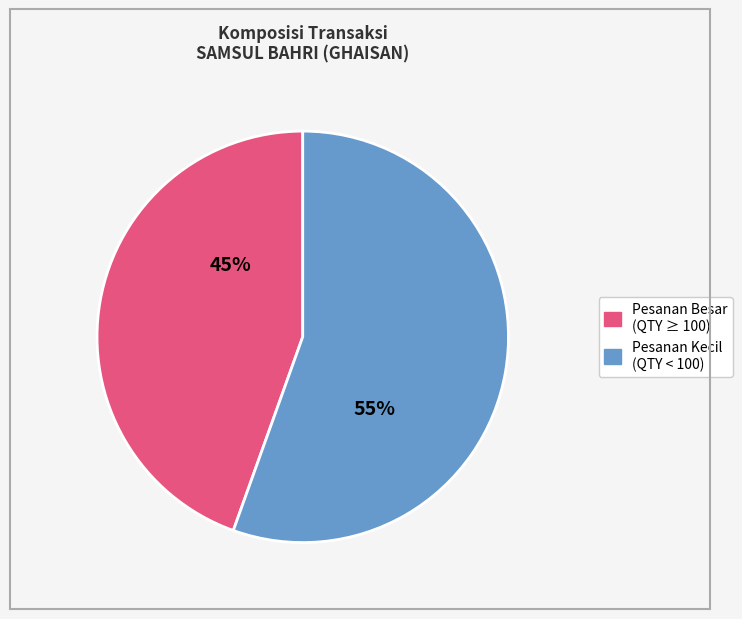

How many segments does this pie chart have?

2